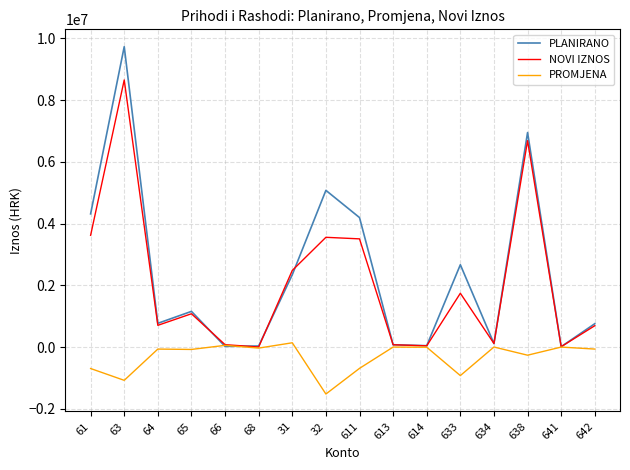

The value of PLANIRANO at 64 is 769188.0. True or false?

True